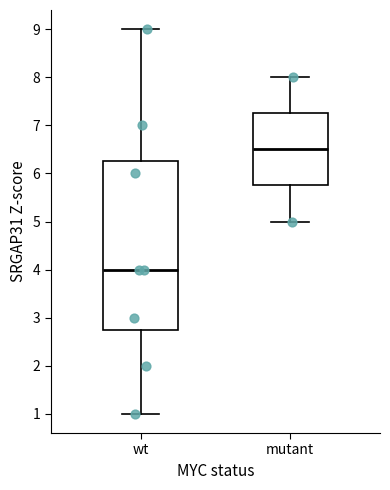

Where does the lower whisker of the box for mutant end on the y-axis? The values are not printed on the chart, so give them approximately, as read against the axis.

5.0